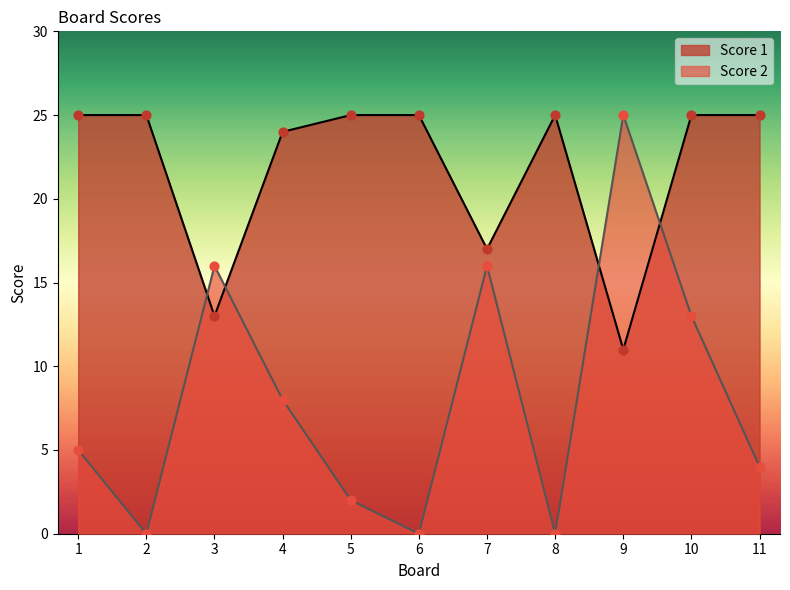

At which category is the sum across all series the highest?

10